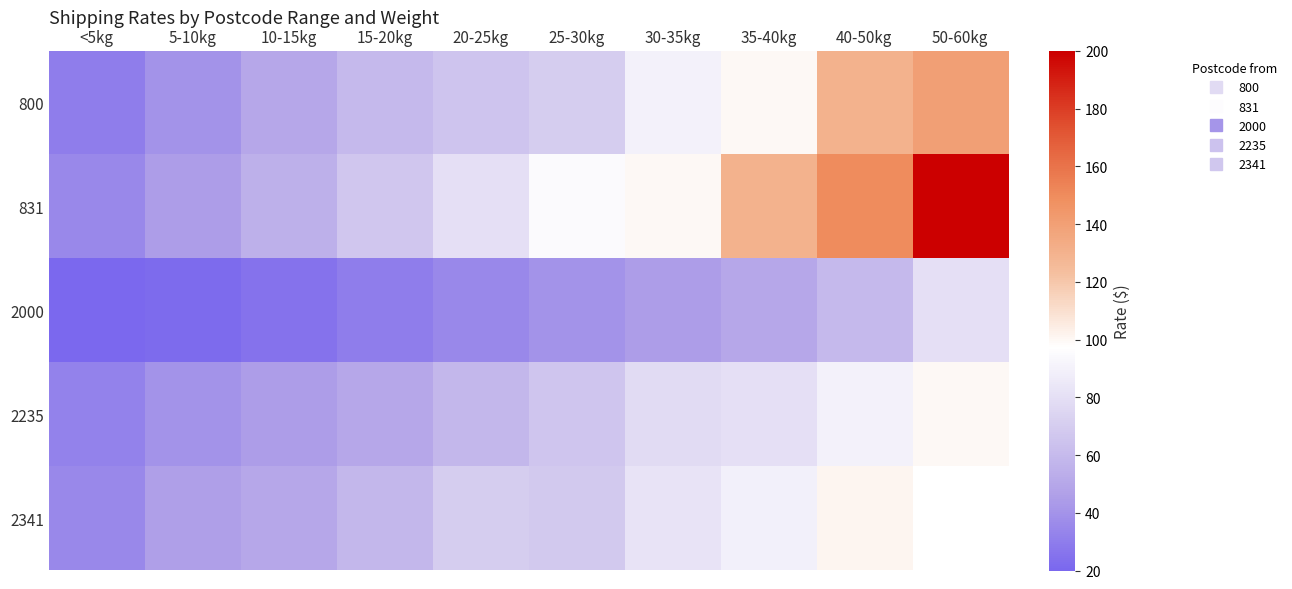

Where does the 800 series first go above 70?

30-35kg